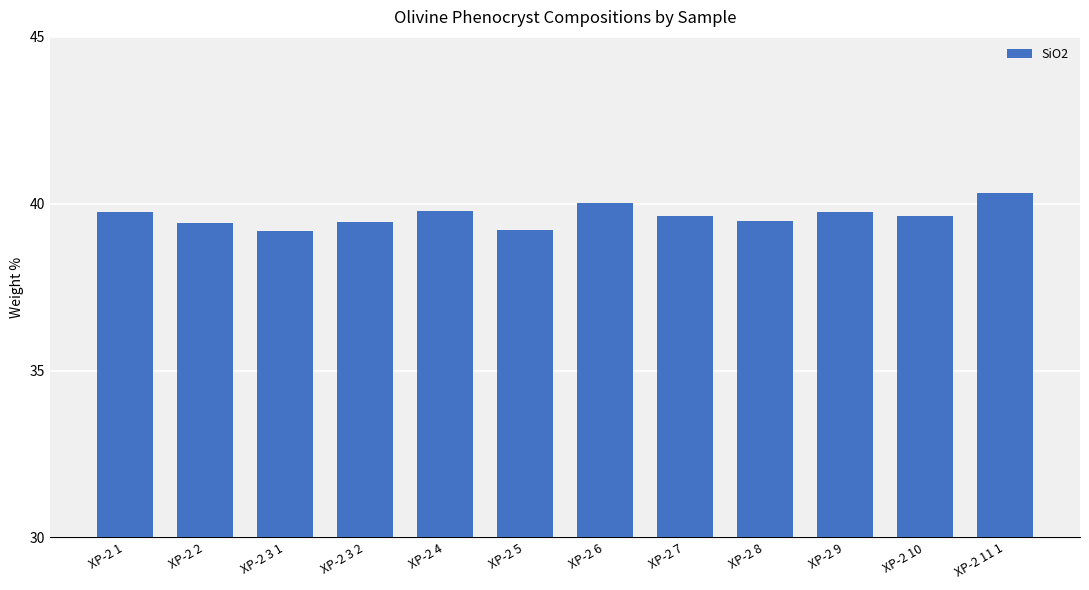

The chart shows a value of 19.6 at XP-2 1. True or false?

False